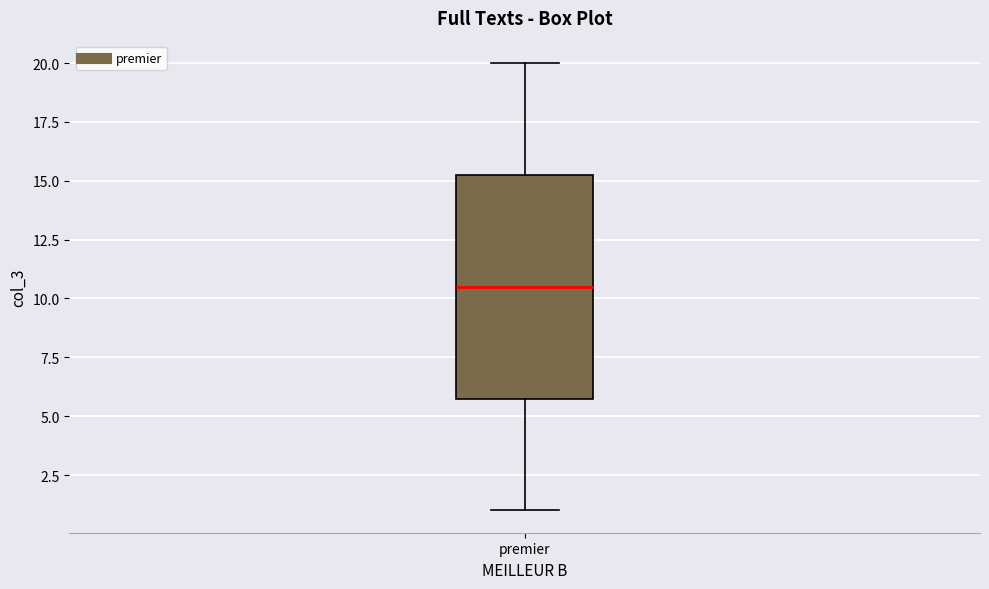

Transcribe this box plot: give where the median line is, the range the box spans, and where the two whiskers end, as read against the y-axis. The values are not printed on the chart, so give them approximately, as read against the axis.

median 10.5, box 6.0 to 15.5, whiskers 1.0 to 20.0